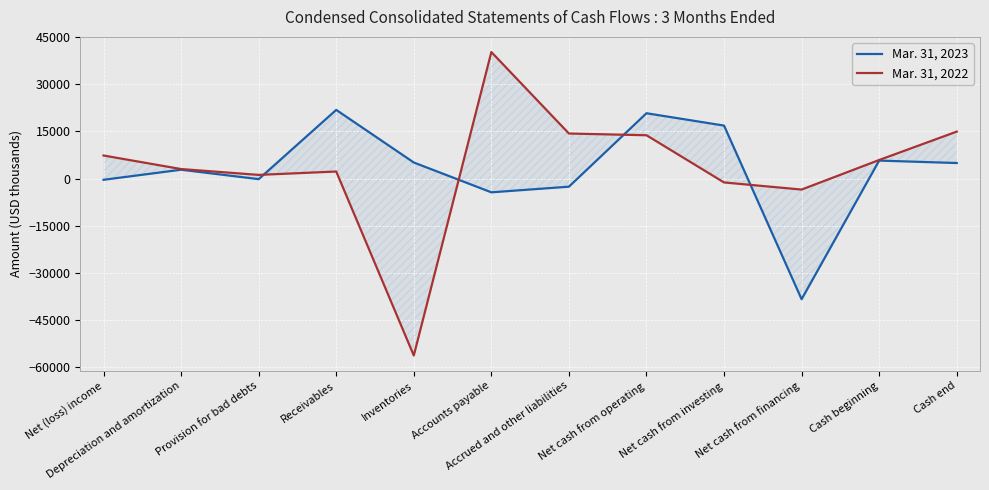

Reading right to left, transcribe all the data shown in this chart.

Mar. 31, 2023: Cash end=4946	Cash beginning=5719	Net cash from financing=-38446	Net cash from investing=16869	Net cash from operating=20804	Accrued and other liabilities=-2594	Accounts payable=-4390	Inventories=5111	Receivables=21871	Provision for bad debts=-194	Depreciation and amortization=2812	Net (loss) income=-398
Mar. 31, 2022: Cash end=14950	Cash beginning=5909	Net cash from financing=-3509	Net cash from investing=-1243	Net cash from operating=13793	Accrued and other liabilities=14342	Accounts payable=40296	Inventories=-56371	Receivables=2238	Provision for bad debts=1165	Depreciation and amortization=3024	Net (loss) income=7339